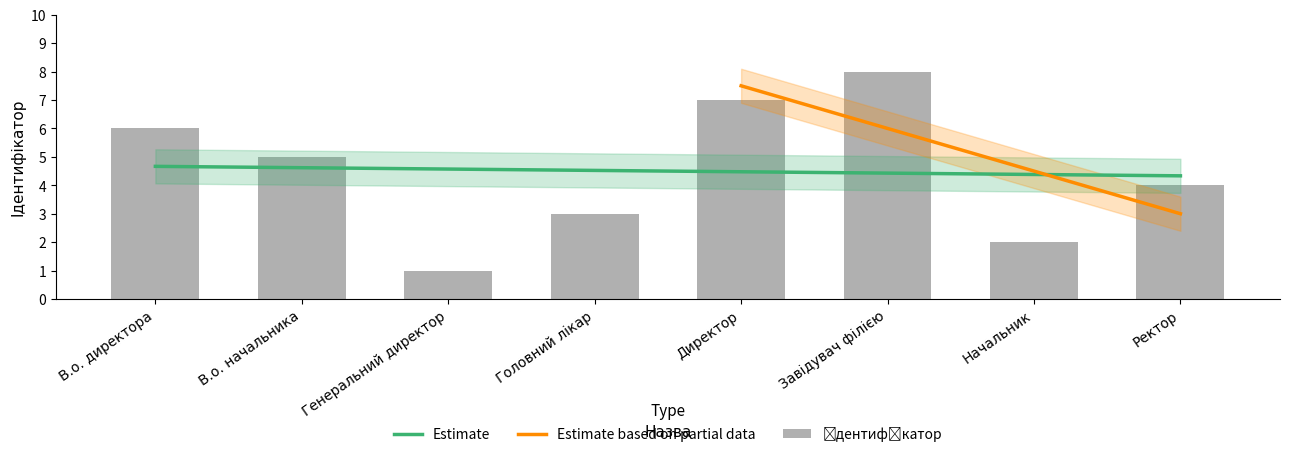

Does the chart contain any negative values?

No